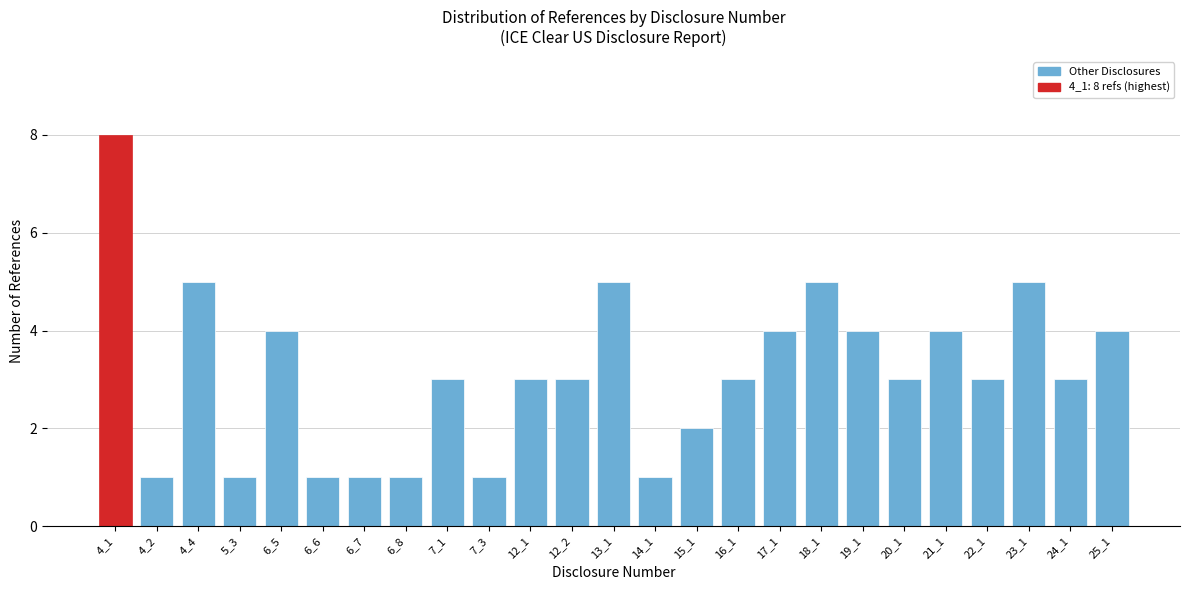

Reading left to right, list all the values displayed in this chart.

4_1=8	4_2=1	4_4=5	5_3=1	6_5=4	6_6=1	6_7=1	6_8=1	7_1=3	7_3=1	12_1=3	12_2=3	13_1=5	14_1=1	15_1=2	16_1=3	17_1=4	18_1=5	19_1=4	20_1=3	21_1=4	22_1=3	23_1=5	24_1=3	25_1=4